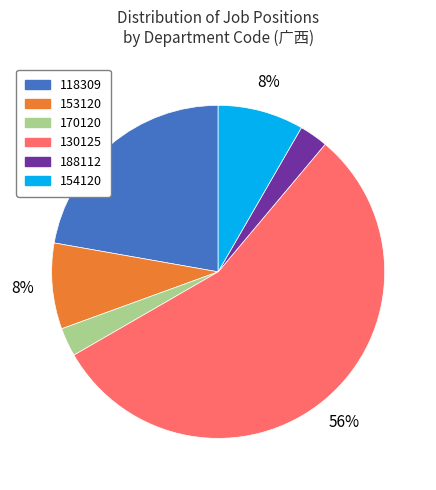

Combined, do 188112 and 170120 account for over 50%?

No